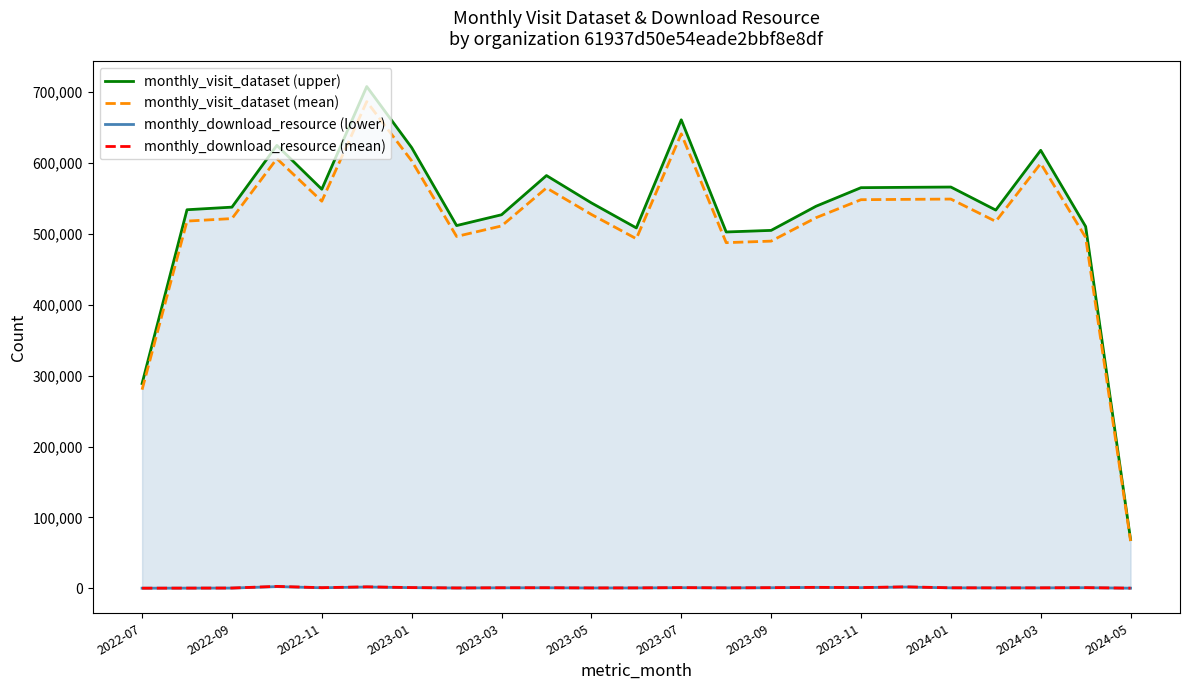

Is it true that monthly_download_resource (mean) equals 924.6 at 21?

True